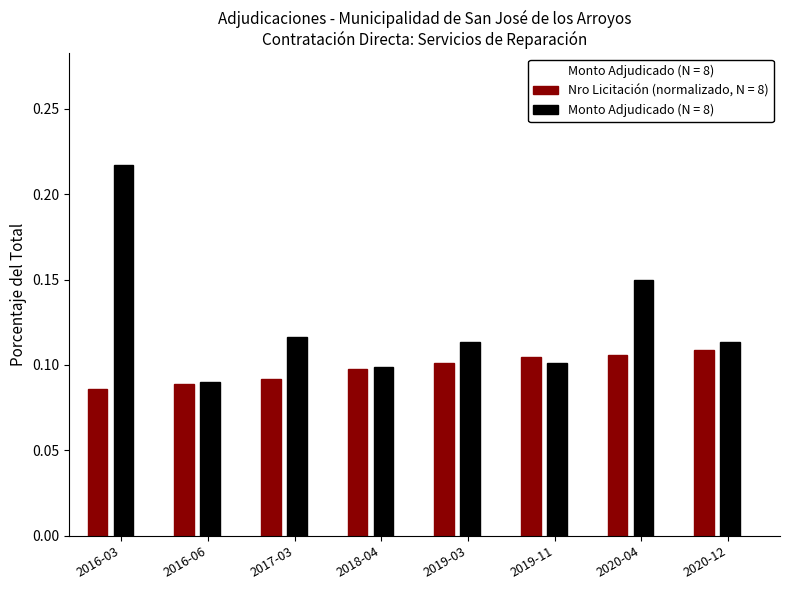

Does the chart contain stacked bars?

No